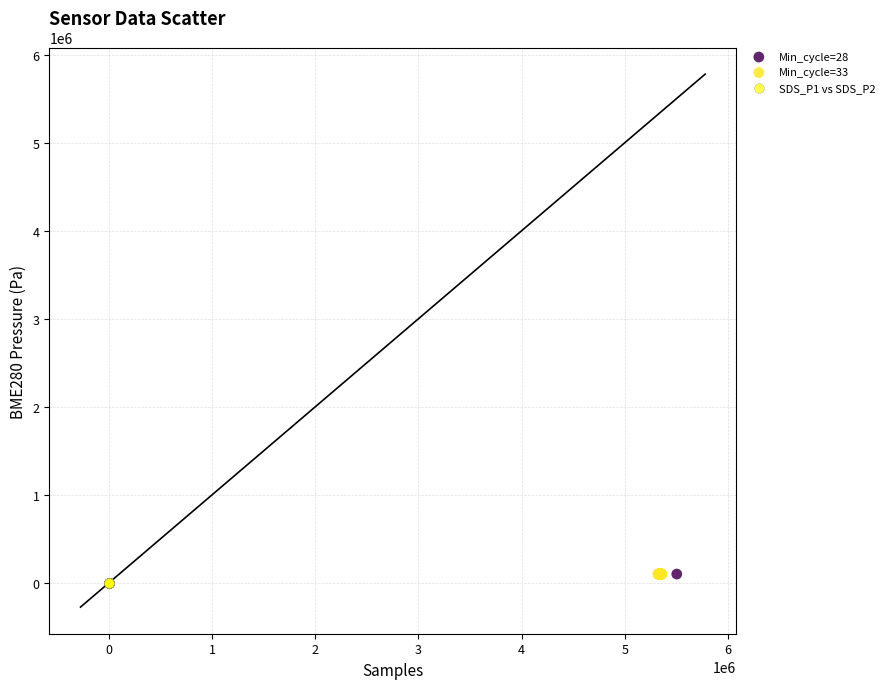

What are all the series names shown in the legend?

Min_cycle=28, Min_cycle=33, SDS_P1 vs SDS_P2